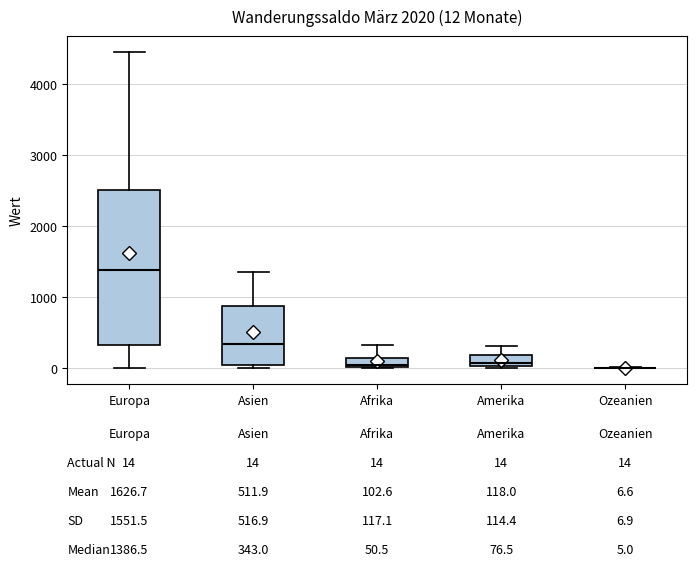

Which box is the tallest, from its lower edge to its upper edge?

Europa